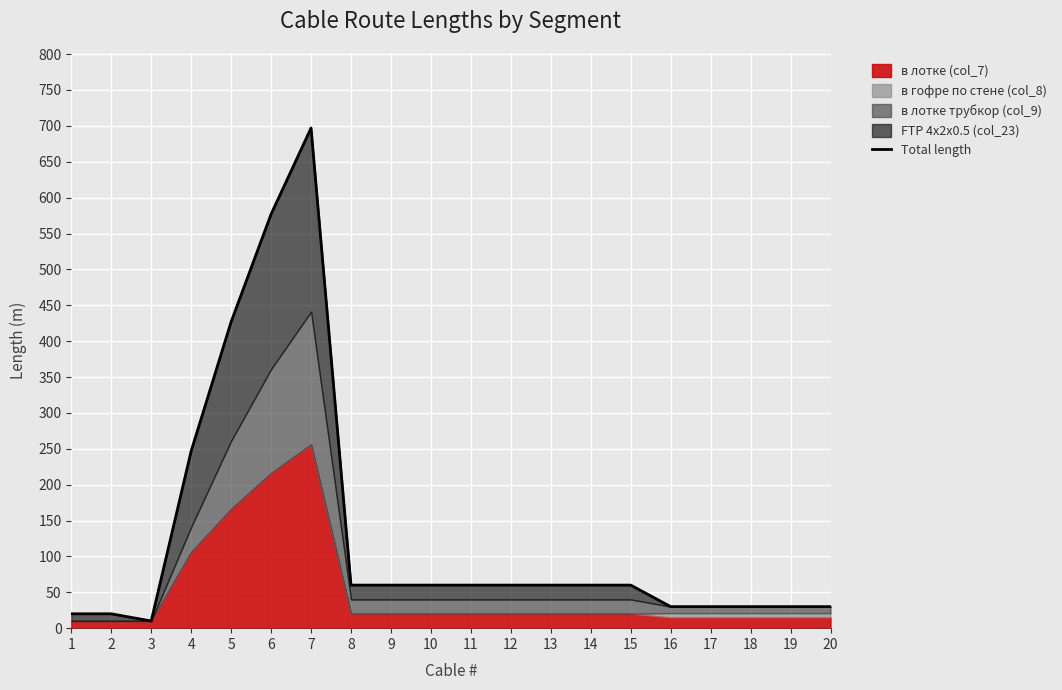

What is the smallest value displayed?

10